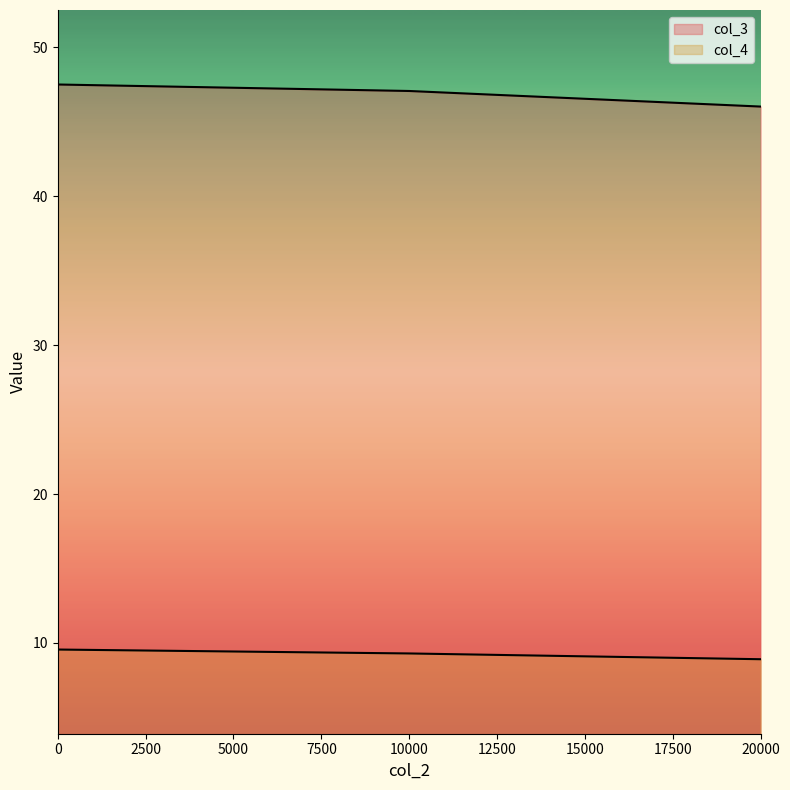

What is the difference between the col_4 values at 0 and 10000?

0.3